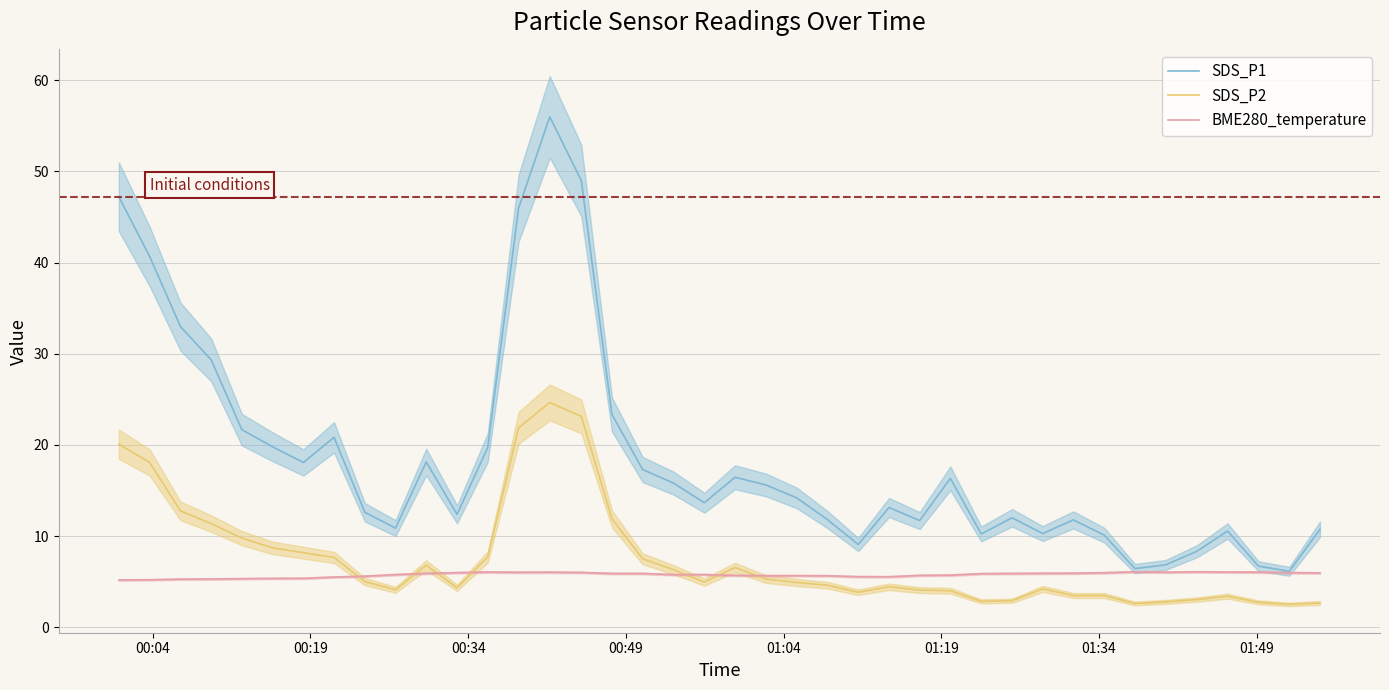

What is the sum of all SDS_P1 values?

743.6